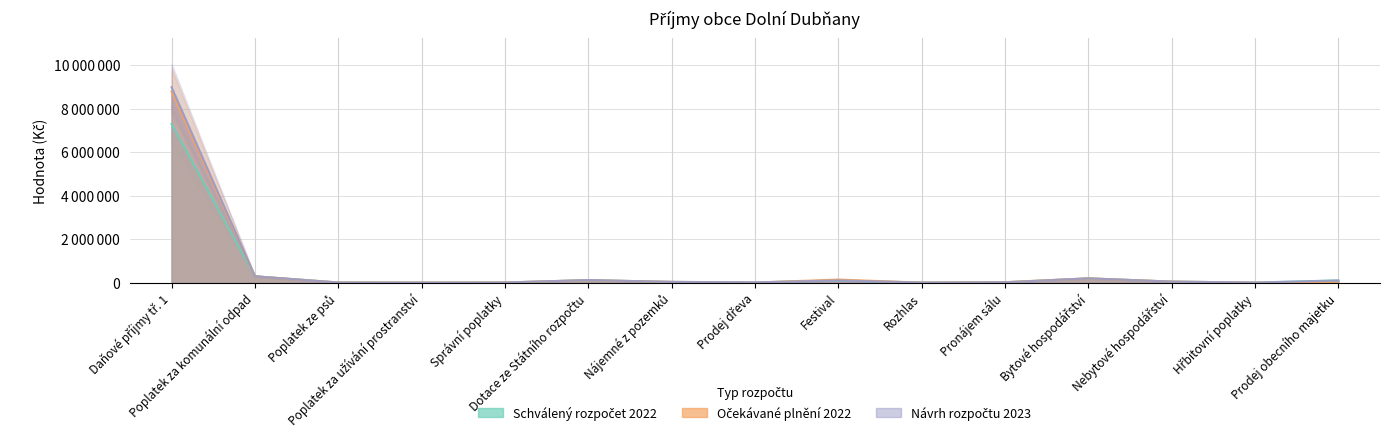

How many interior local peaks does the Schválený rozpočet 2022 series have?

3